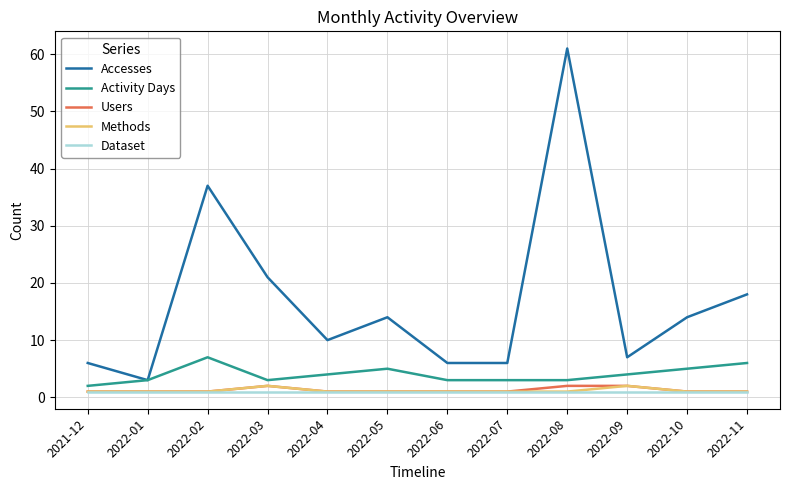

What is the difference between the highest and lowest values at 2022-06?

5